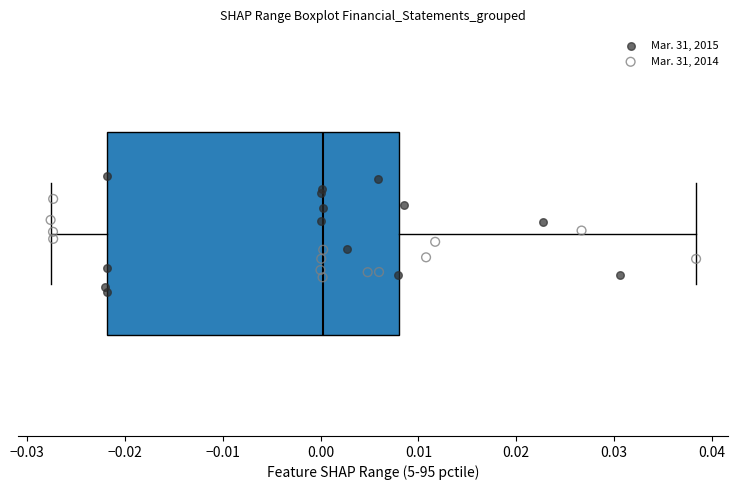

Where does the right whisker of the box end on the x-axis? The values are not printed on the chart, so give them approximately, as read against the axis.

0.038